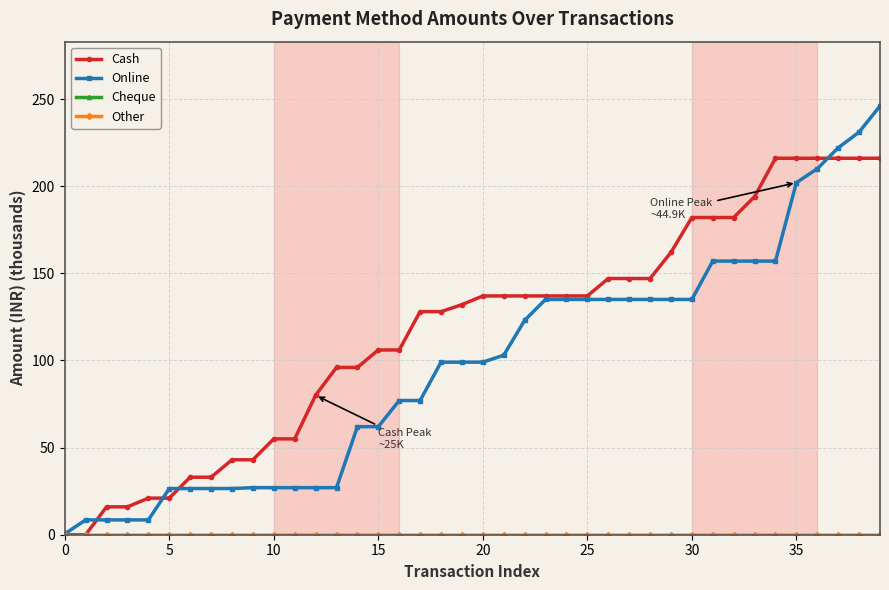

Which label corresponds to the largest value in the chart?

39